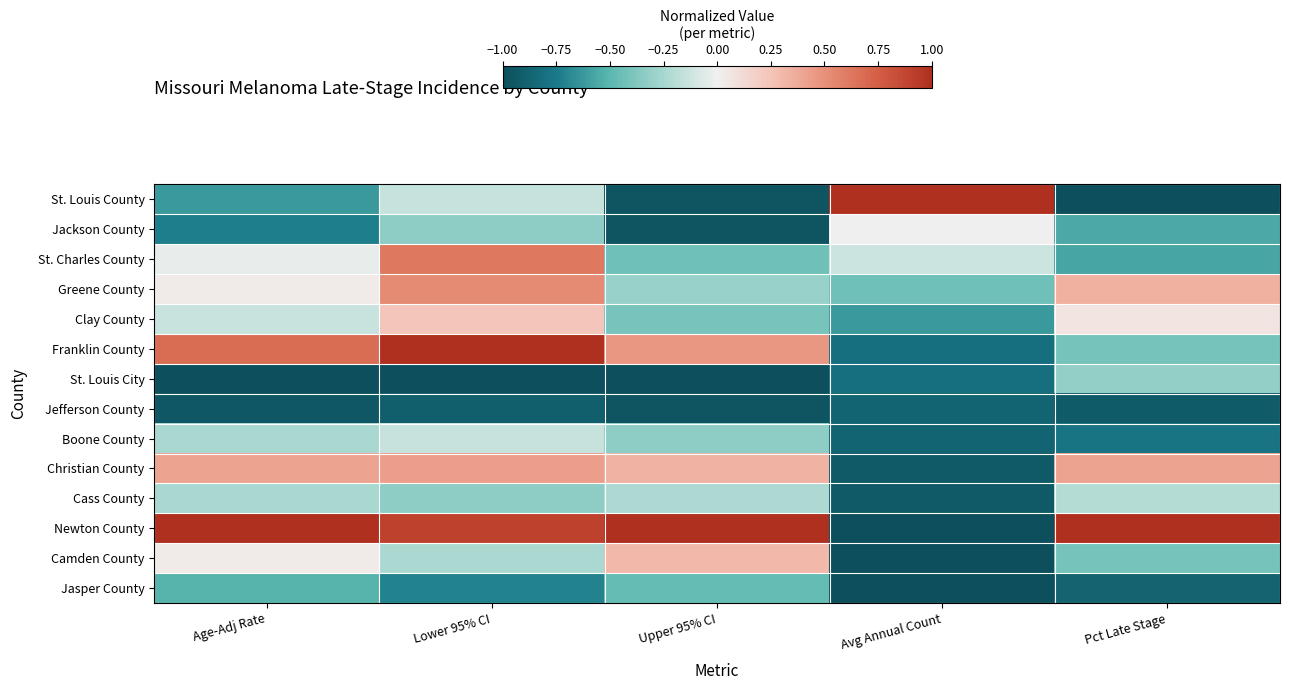

Reading left to right, what are all the values shown in this chart?

St. Louis County: Age-Adj Rate=-0.6	Lower 95% CI=-0.1	Upper 95% CI=-1.0	Avg Annual Count=1.0	Pct Late Stage=-1.0
Jackson County: Age-Adj Rate=-0.7	Lower 95% CI=-0.3	Upper 95% CI=-1.0	Avg Annual Count=0.0	Pct Late Stage=-0.6
St. Charles County: Age-Adj Rate=-0.0	Lower 95% CI=0.6	Upper 95% CI=-0.4	Avg Annual Count=-0.1	Pct Late Stage=-0.6
Greene County: Age-Adj Rate=0.0	Lower 95% CI=0.5	Upper 95% CI=-0.3	Avg Annual Count=-0.4	Pct Late Stage=0.3
Clay County: Age-Adj Rate=-0.1	Lower 95% CI=0.2	Upper 95% CI=-0.4	Avg Annual Count=-0.6	Pct Late Stage=0.1
Franklin County: Age-Adj Rate=0.7	Lower 95% CI=1.0	Upper 95% CI=0.5	Avg Annual Count=-0.8	Pct Late Stage=-0.4
St. Louis City: Age-Adj Rate=-1.0	Lower 95% CI=-1.0	Upper 95% CI=-1.0	Avg Annual Count=-0.8	Pct Late Stage=-0.3
Jefferson County: Age-Adj Rate=-0.9	Lower 95% CI=-0.9	Upper 95% CI=-1.0	Avg Annual Count=-0.9	Pct Late Stage=-0.9
Boone County: Age-Adj Rate=-0.2	Lower 95% CI=-0.1	Upper 95% CI=-0.3	Avg Annual Count=-0.9	Pct Late Stage=-0.8
Christian County: Age-Adj Rate=0.4	Lower 95% CI=0.4	Upper 95% CI=0.3	Avg Annual Count=-0.9	Pct Late Stage=0.4
Cass County: Age-Adj Rate=-0.2	Lower 95% CI=-0.3	Upper 95% CI=-0.2	Avg Annual Count=-0.9	Pct Late Stage=-0.2
Newton County: Age-Adj Rate=1.0	Lower 95% CI=0.9	Upper 95% CI=1.0	Avg Annual Count=-1.0	Pct Late Stage=1.0
Camden County: Age-Adj Rate=0.0	Lower 95% CI=-0.2	Upper 95% CI=0.3	Avg Annual Count=-1.0	Pct Late Stage=-0.4
Jasper County: Age-Adj Rate=-0.5	Lower 95% CI=-0.7	Upper 95% CI=-0.5	Avg Annual Count=-1.0	Pct Late Stage=-0.9